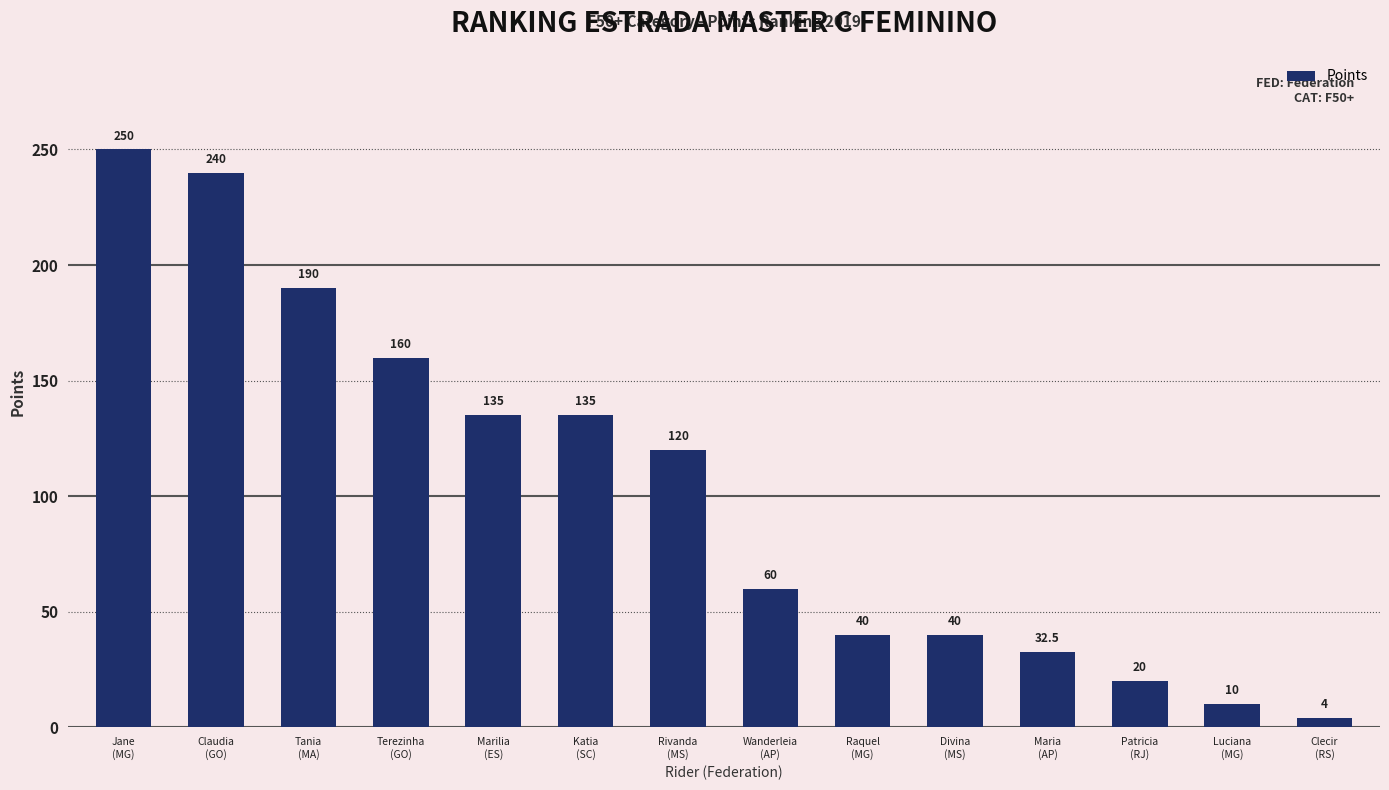

True or false: the data shows 20.0 at Patricia
(RJ).

True